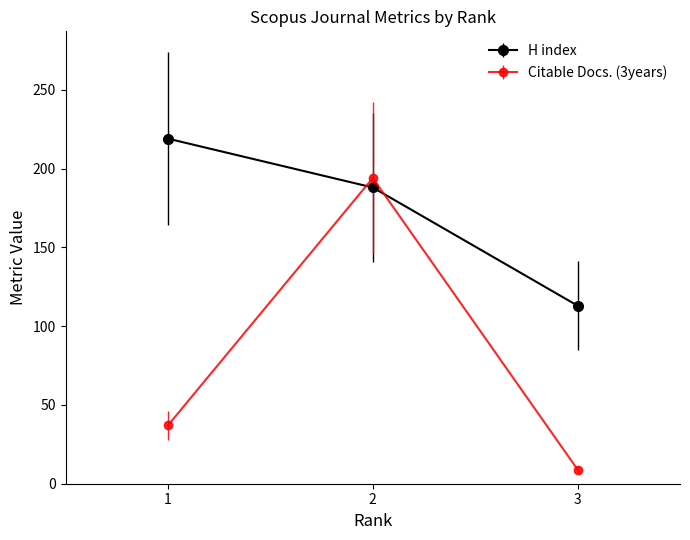

Reading left to right, list all the values displayed in this chart.

H index: 1=219	2=188	3=113
Citable Docs. (3years): 1=37	2=194	3=9